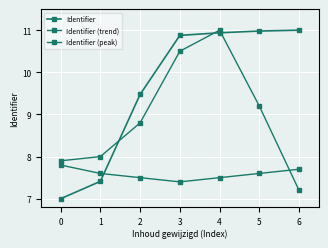

Does the chart display data point markers on the line(s)?

Yes